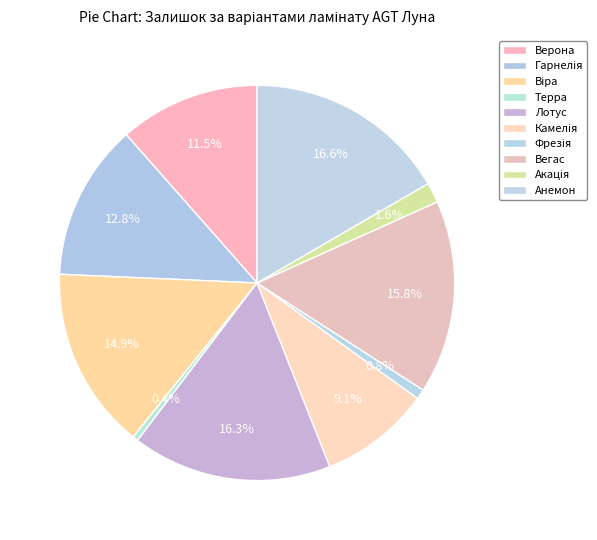

How many segments does this pie chart have?

10